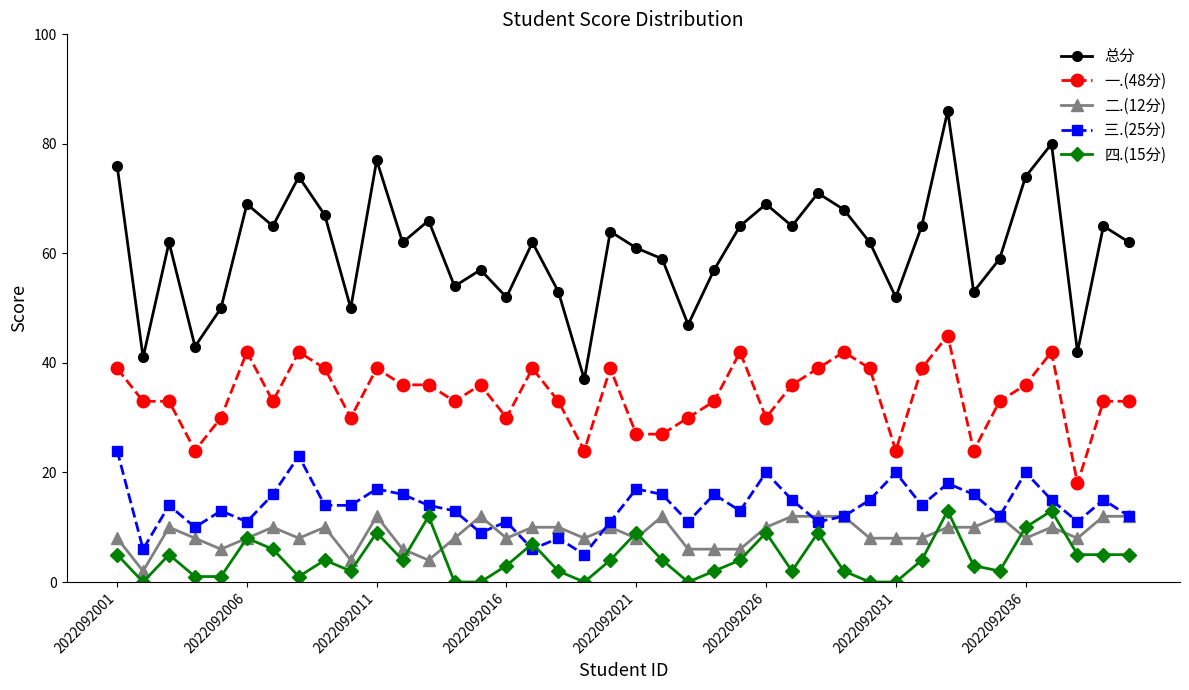

Which series has the largest range (max minus min)?

总分